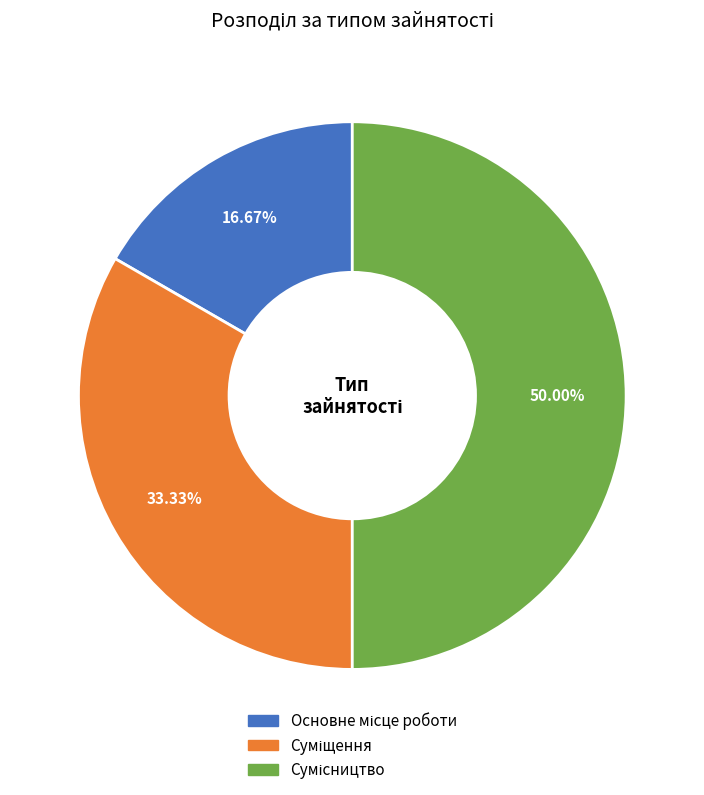

Do Сумісництво and Суміщення together represent more than half of the pie?

Yes